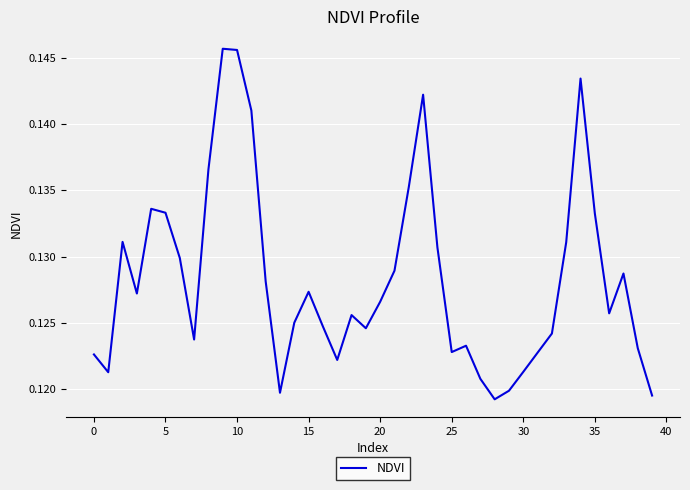

Does the chart have visible grid lines?

Yes